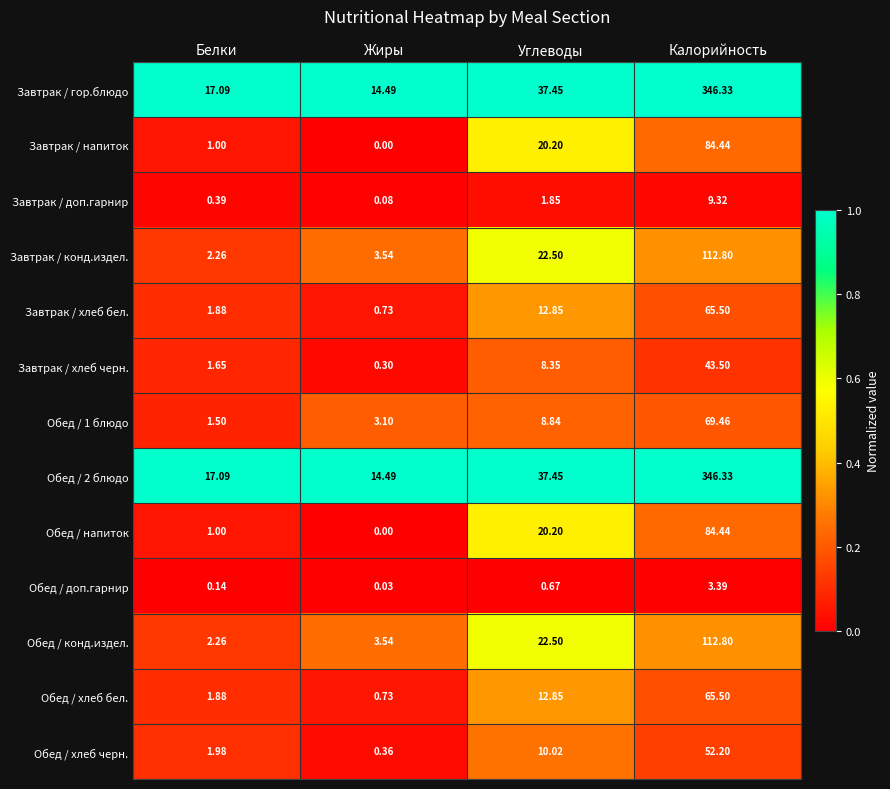

Rank the categories by Обед / хлеб бел. value from highest to lowest.

Калорийность, Углеводы, Белки, Жиры